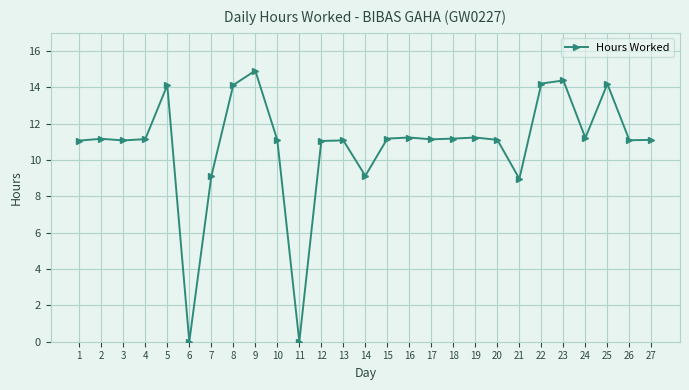

What value does the data have at 12?

11.1